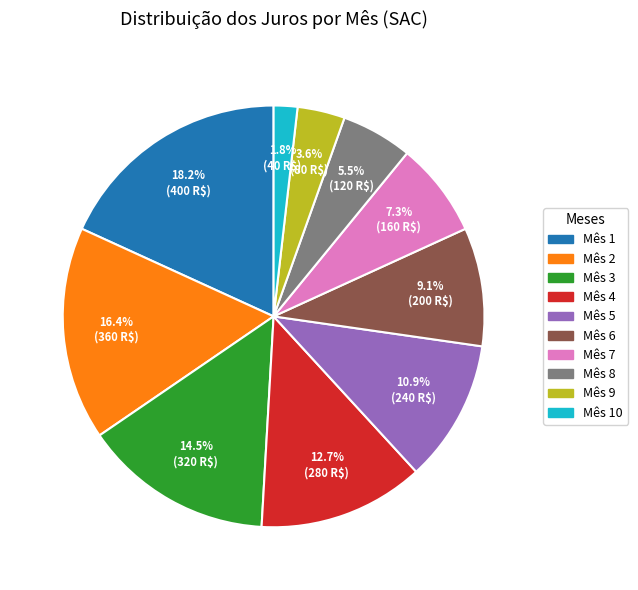

How many segments does this pie chart have?

10